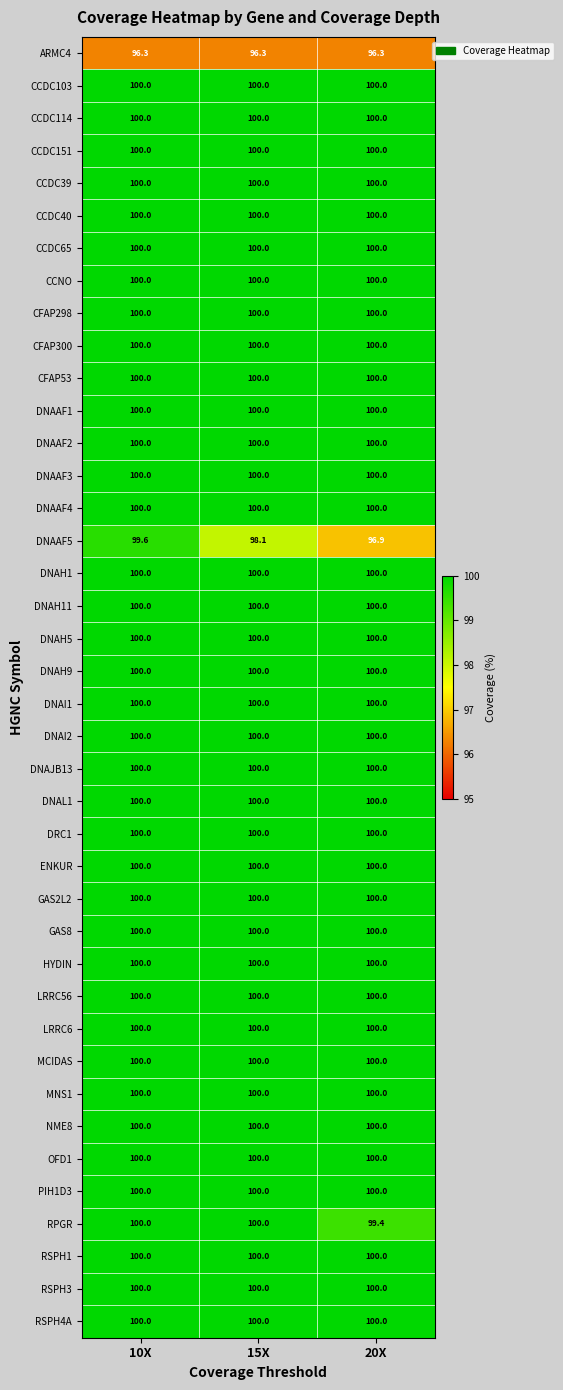

At how many categories does at least one series exceed 98?

3